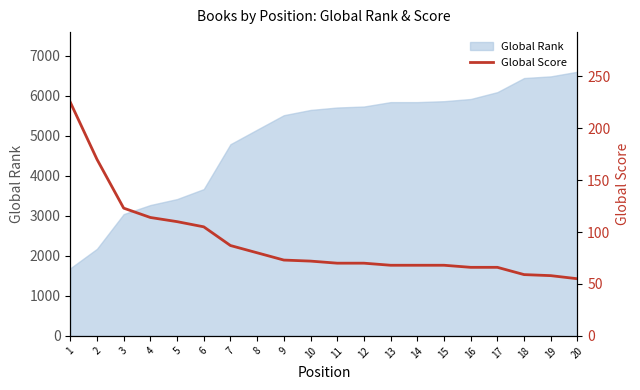

Which has a higher value, 7 or 3?

3